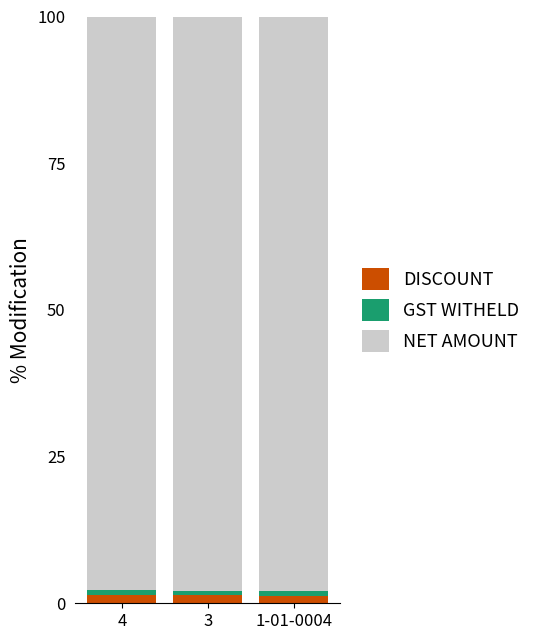

The DISCOUNT series shows 1.5 at 4. True or false?

True